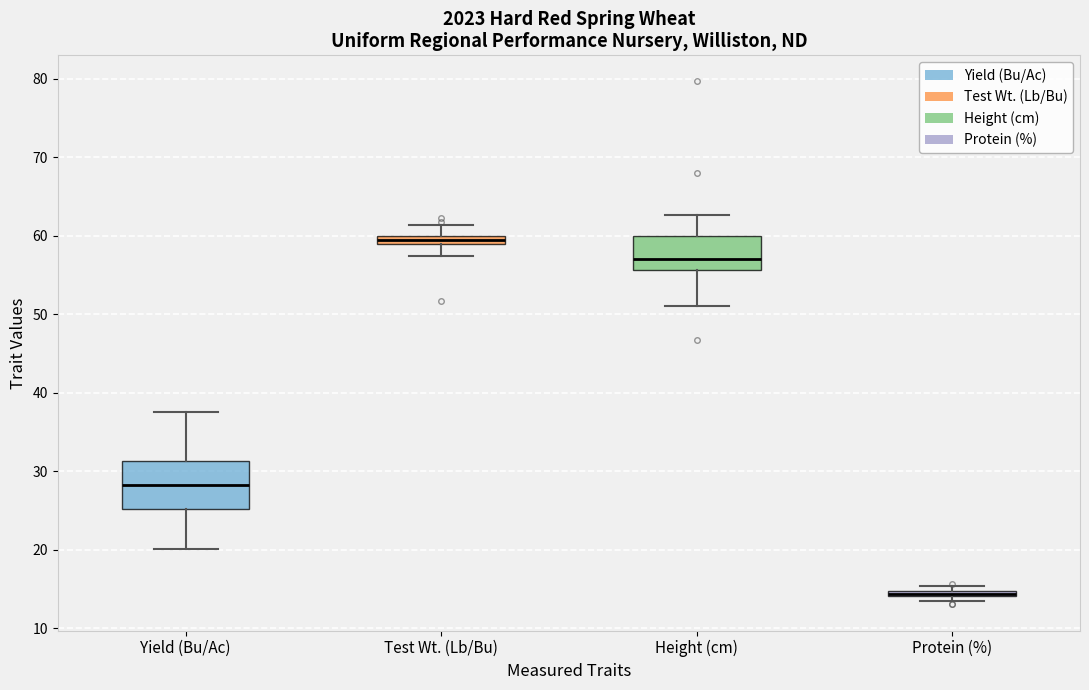

Comparing the boxes themselves (not the whiskers), which one is the tallest?

Yield (Bu/Ac)